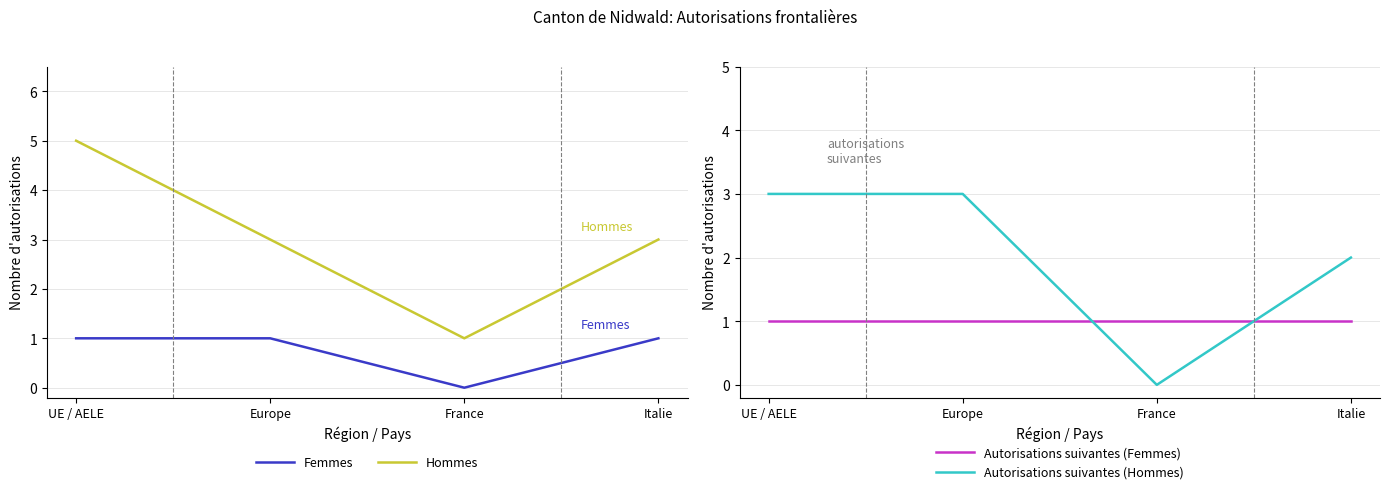

Reading right to left, what are all the values shown in this chart?

Femmes: 1	0	1	1
Hommes: 3	1	3	5
Autorisations suivantes (Femmes): 1	1	1	1
Autorisations suivantes (Hommes): 2	0	3	3